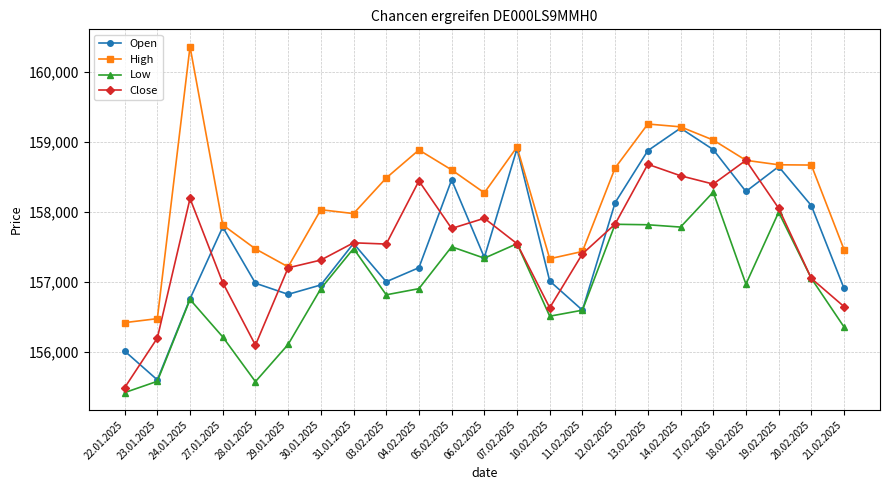

At which category does Close reach its first local valley?

28.01.2025